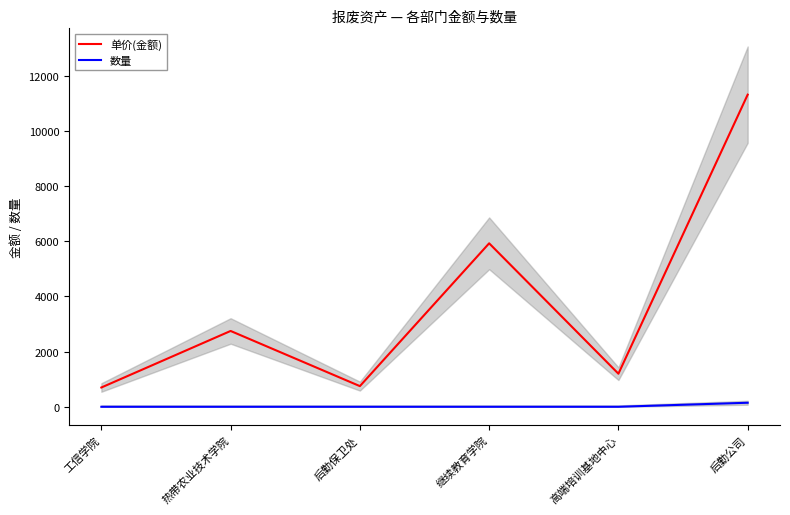

True or false: 单价(金额) and 数量 cross at least once.

False